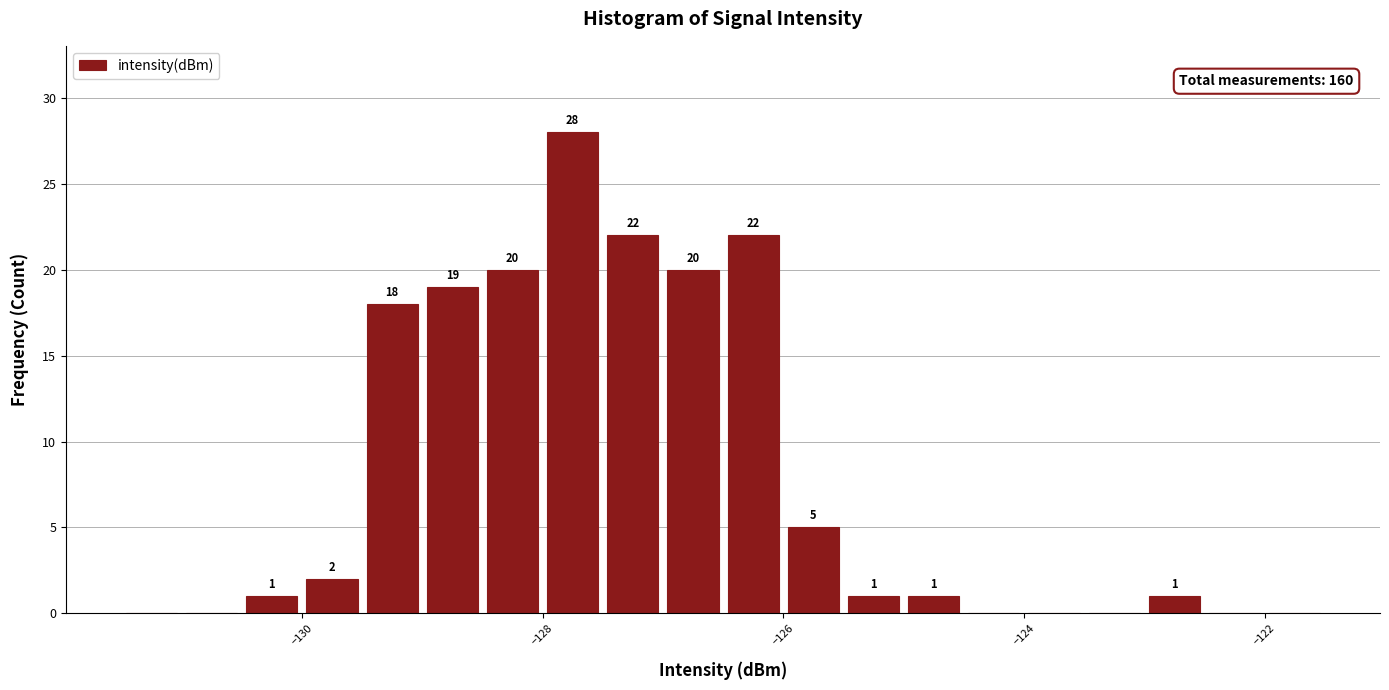

Around what value on the x-axis is the tallest bar? Give the approximate position of its centre, as read against the axis.

-127.8